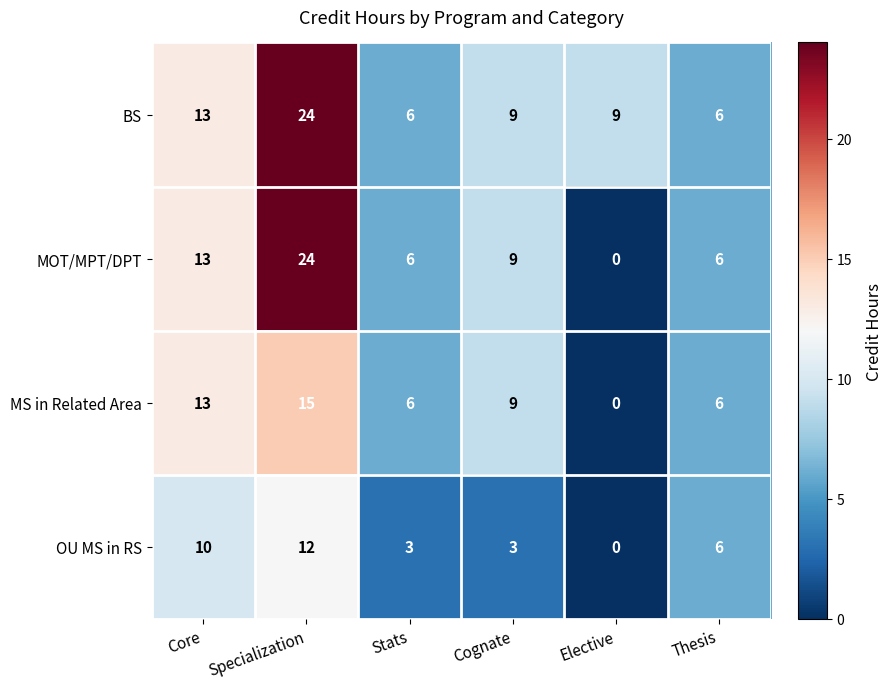

The BS series shows 9 at Cognate. True or false?

True